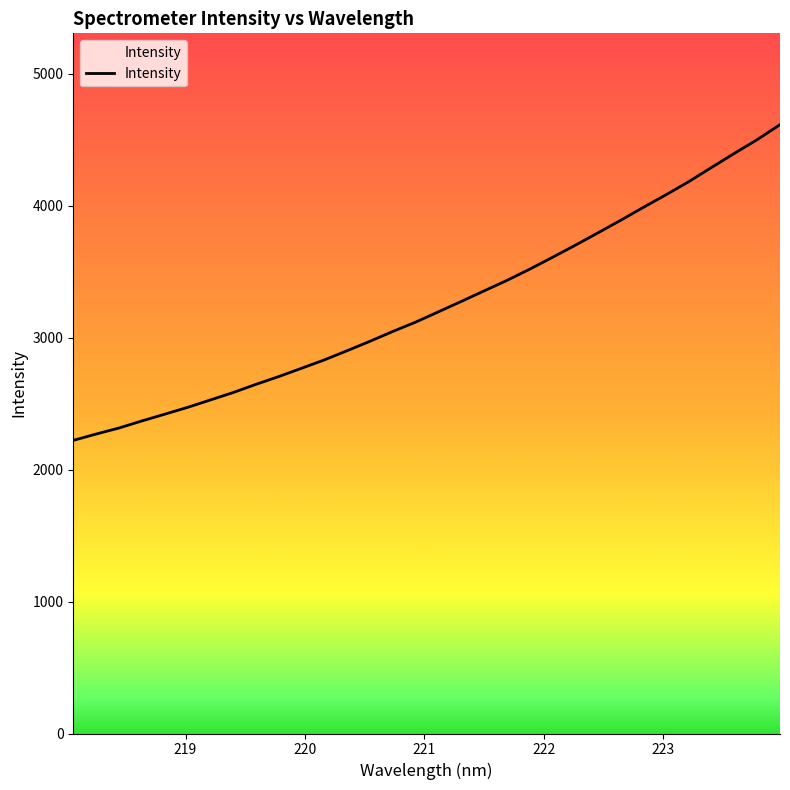

What is the maximum value shown in the chart?

4613.8